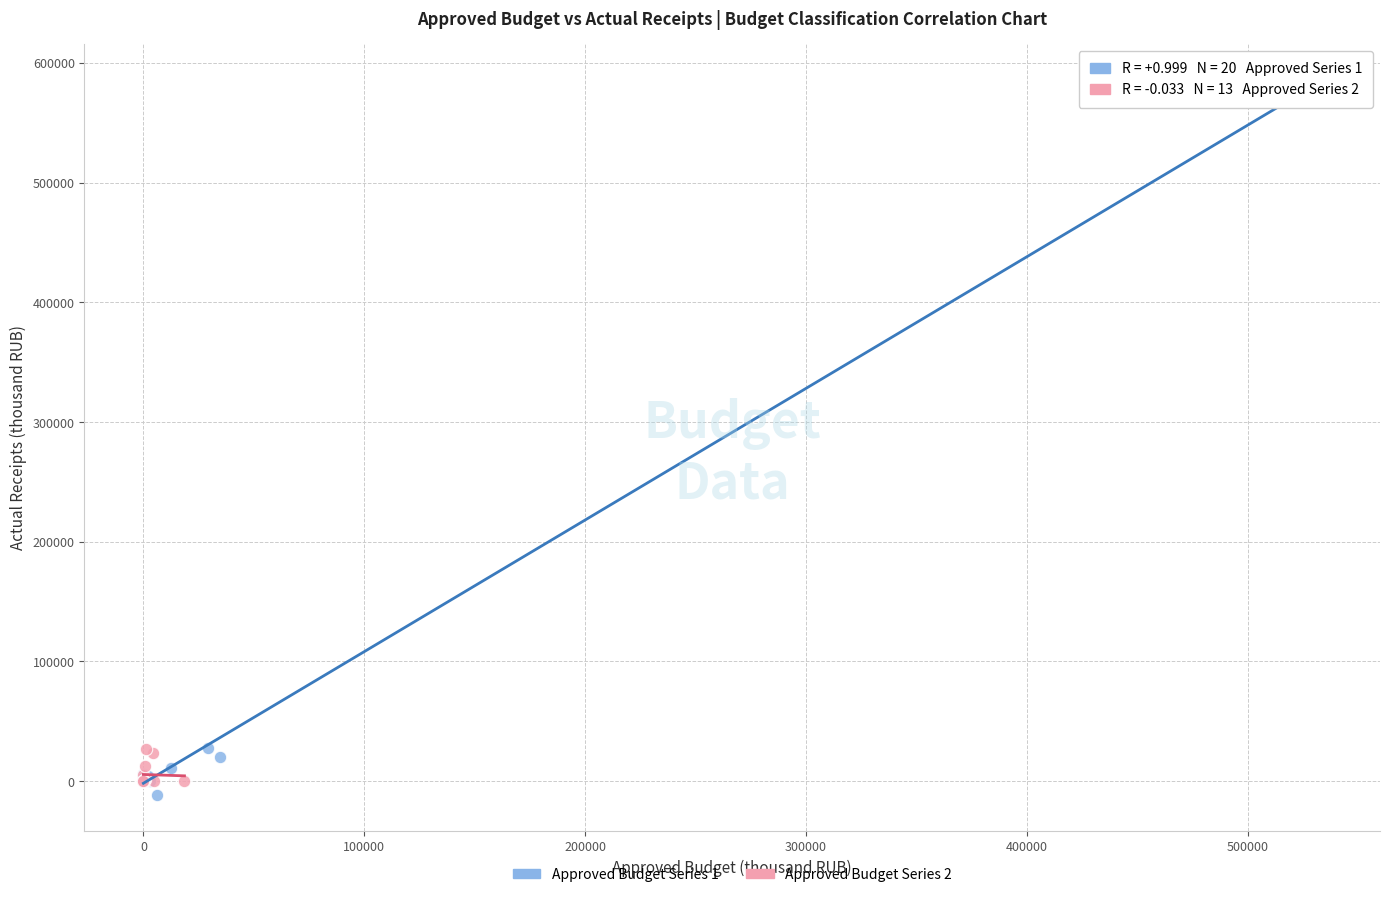

Which series contains the highest Y value?

Approved Budget Series 1